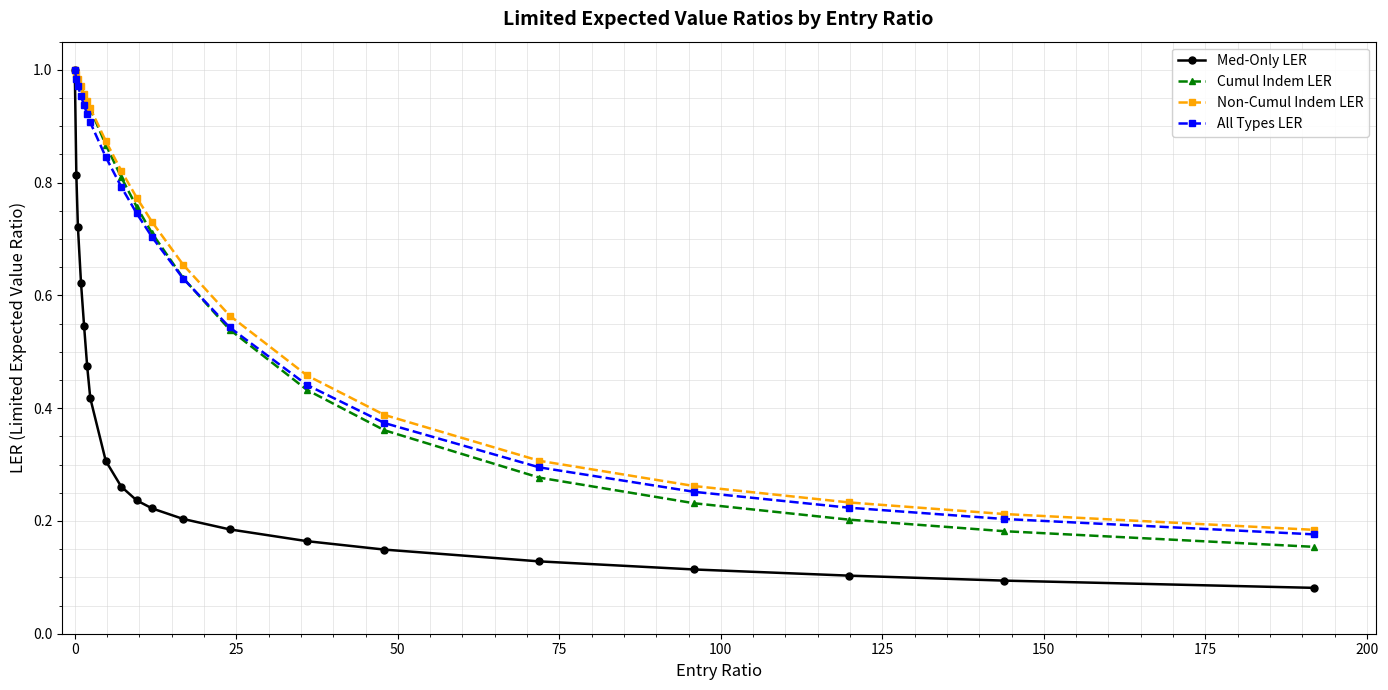

Which series has the largest range (max minus min)?

Med-Only LER